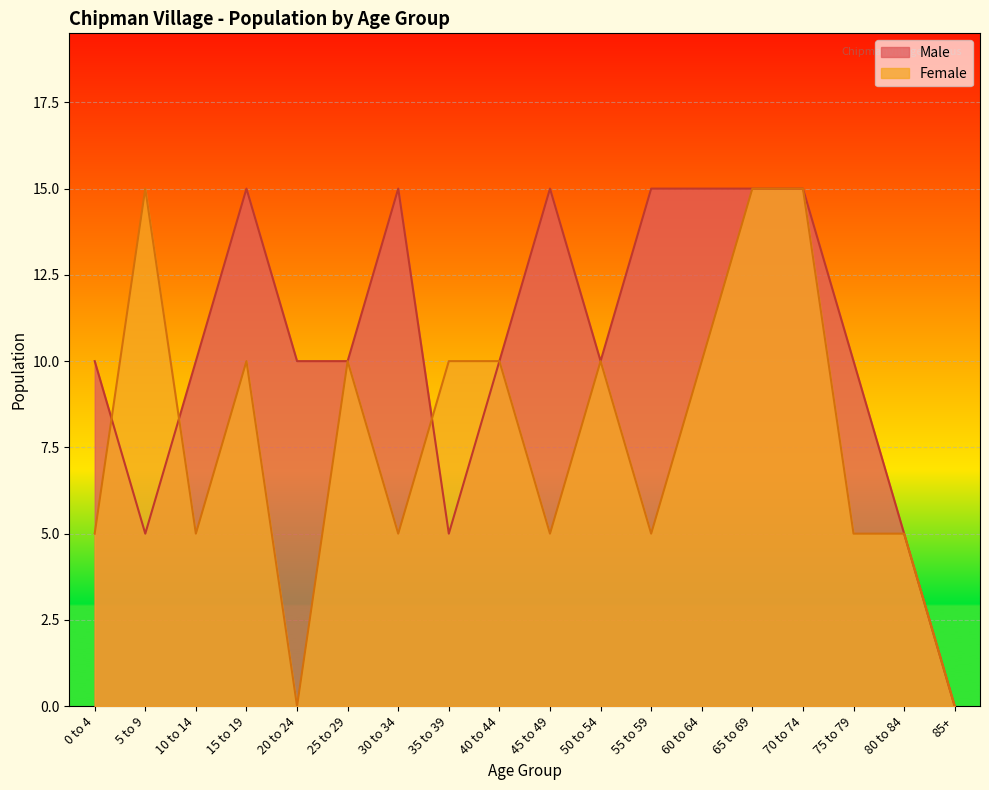

In Female, how many points are higher than both neighbors (excluding endpoints)?

4